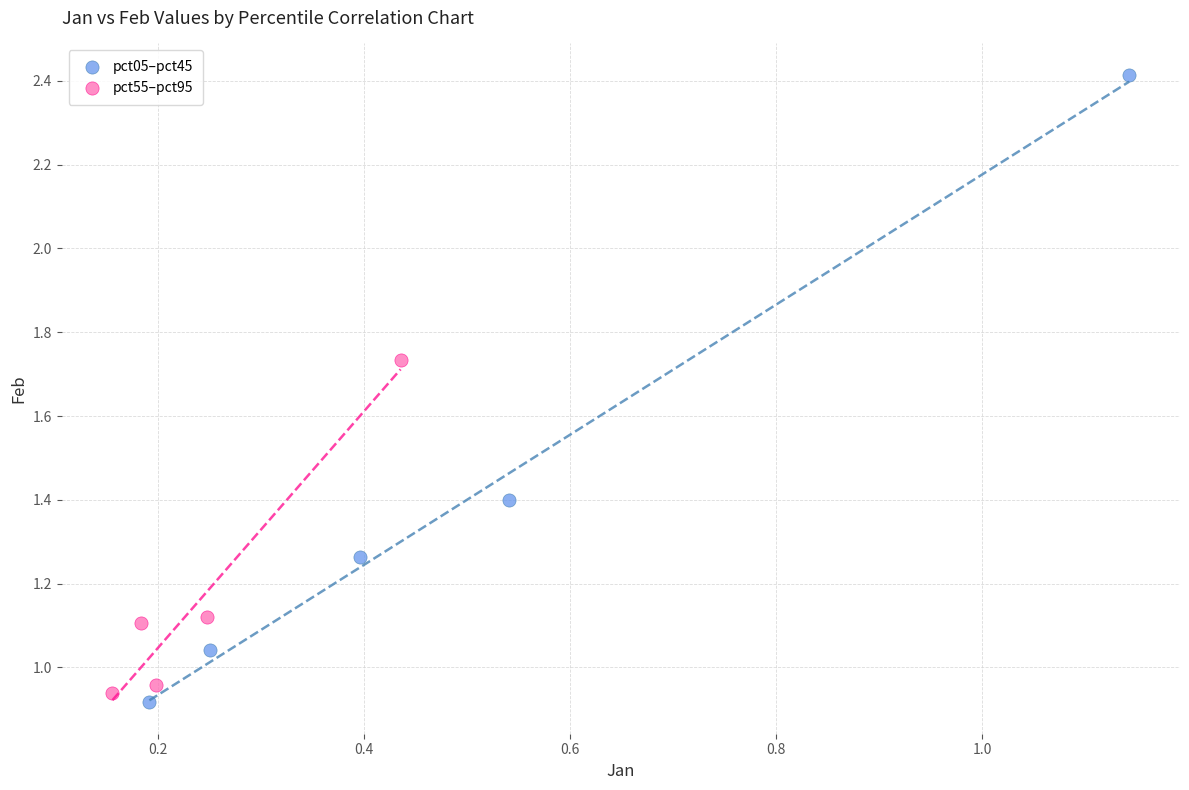

Which series has the widest spread of Y values?

pct05–pct45